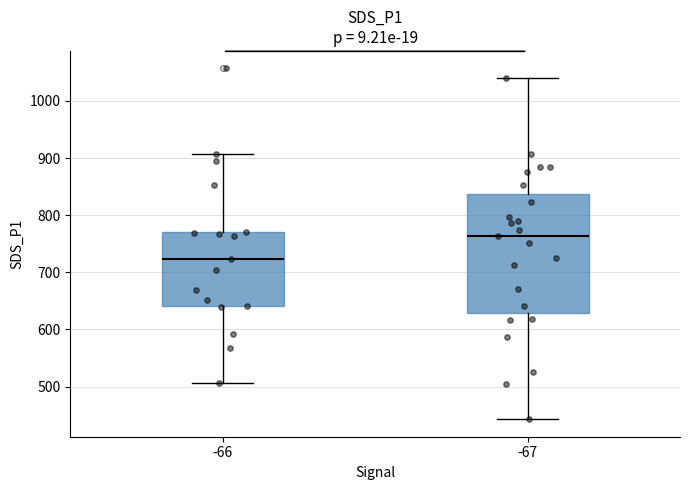

Which box's median line is the highest?

-67